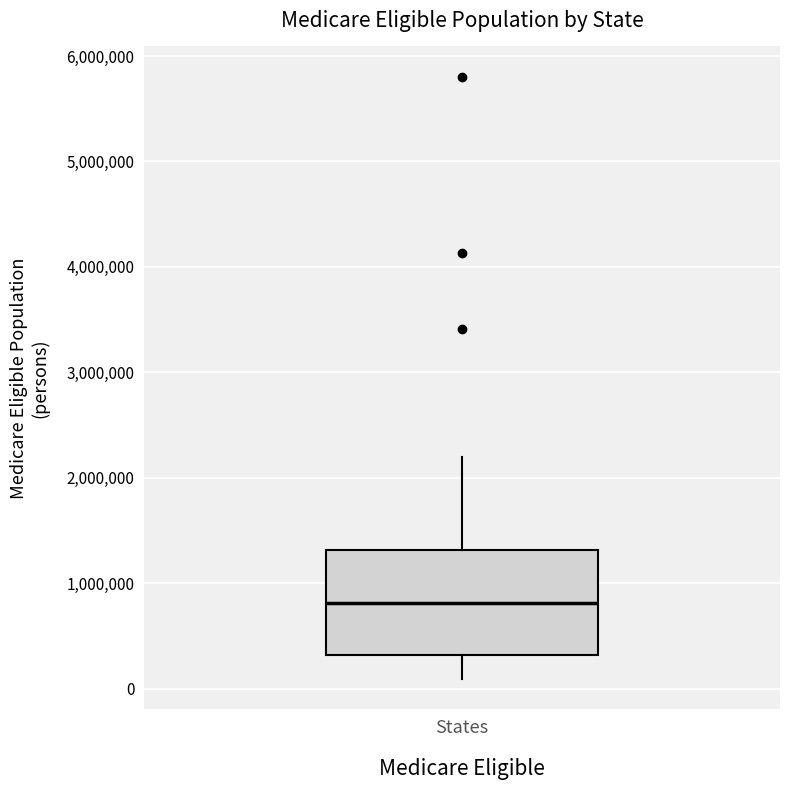

Where does the upper whisker of the box for States end on the y-axis? The values are not printed on the chart, so give them approximately, as read against the axis.

2200000